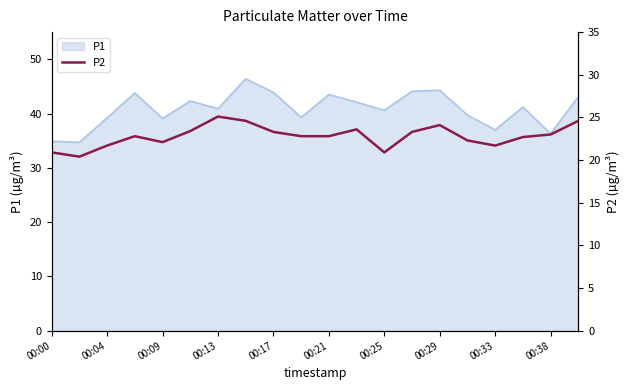

What is the maximum value for P1?

46.4